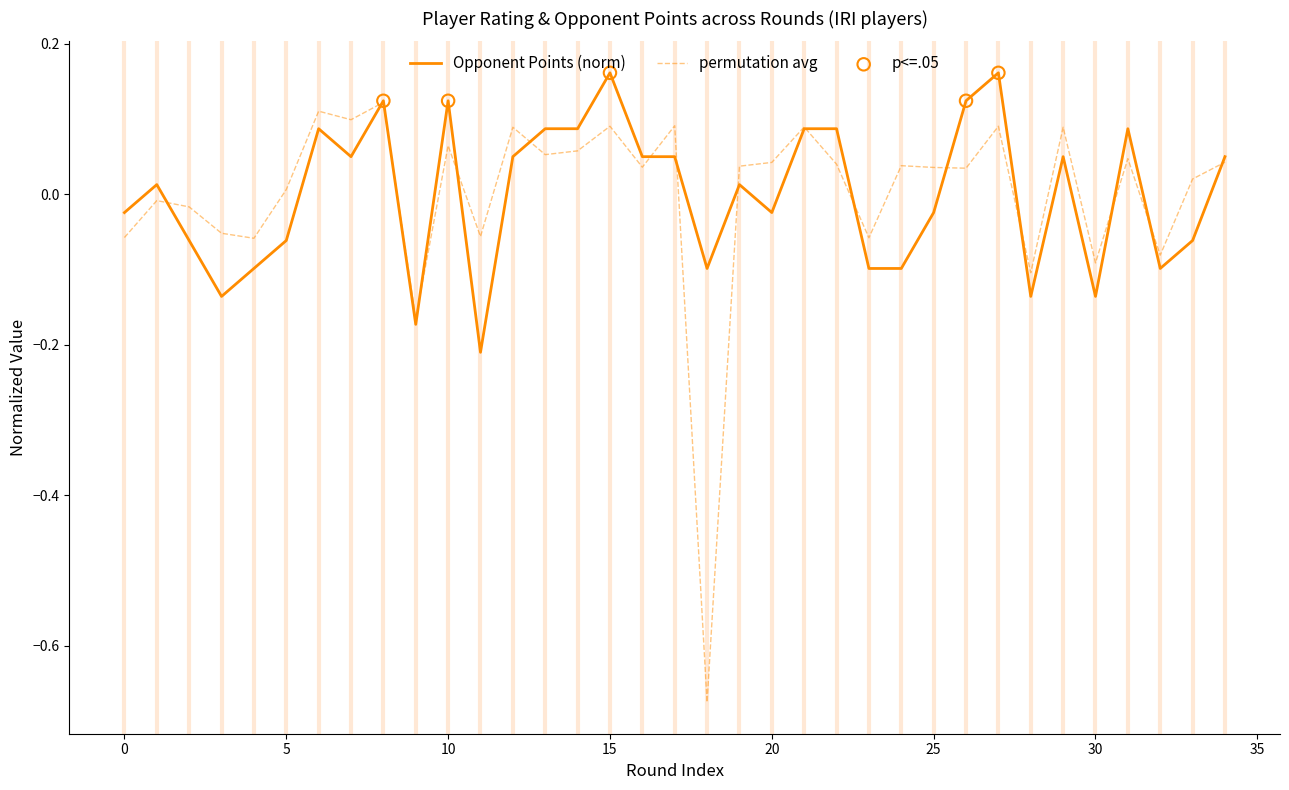

Which series has the largest range (max minus min)?

permutation avg